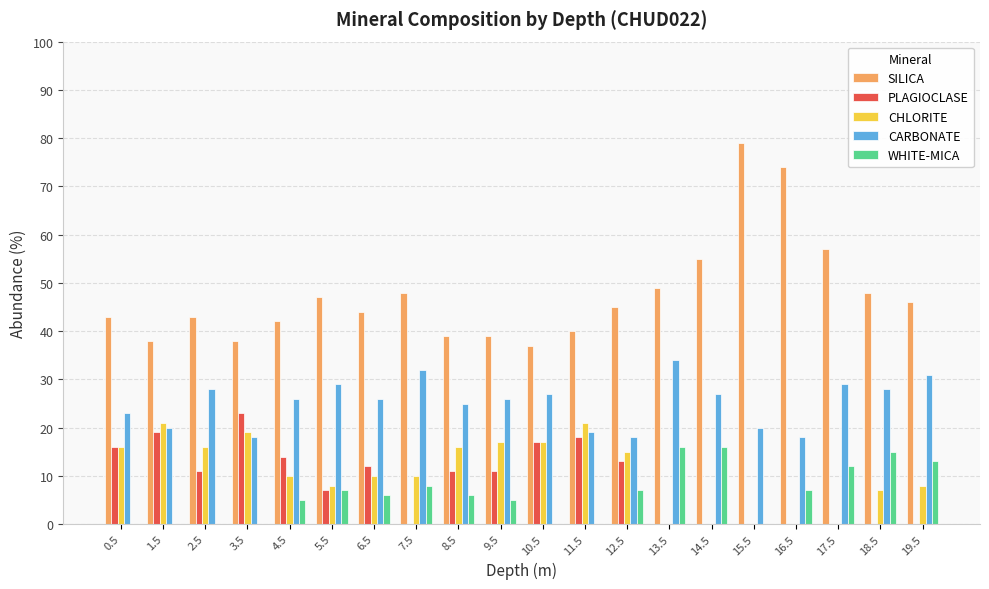

Where does the WHITE-MICA series first go above 6?

5.5